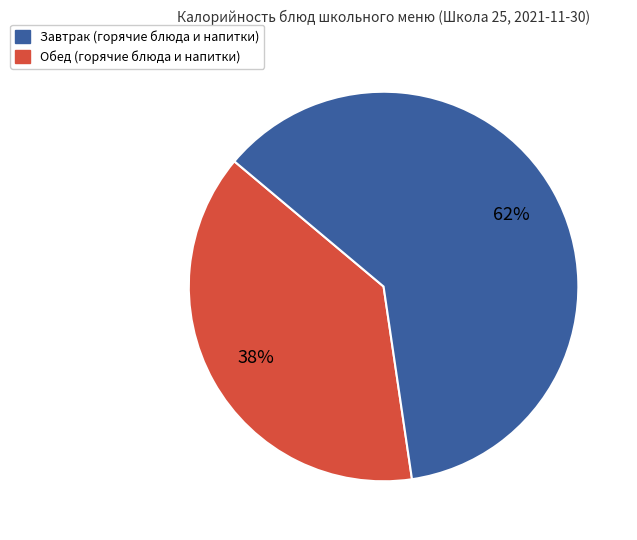

Is there a majority slice in this chart?

Yes